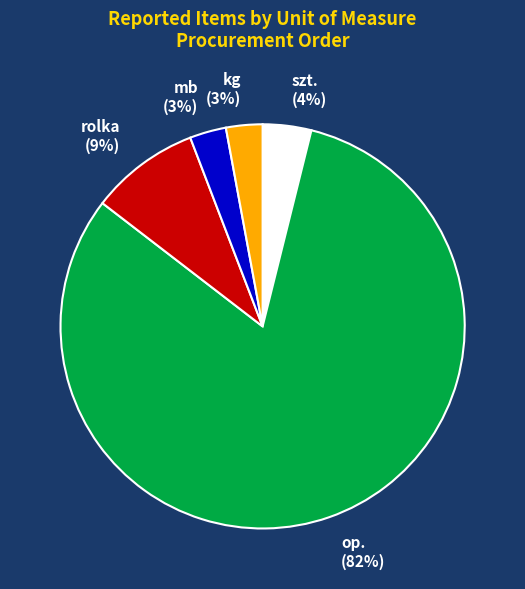

Is there a majority slice in this chart?

Yes